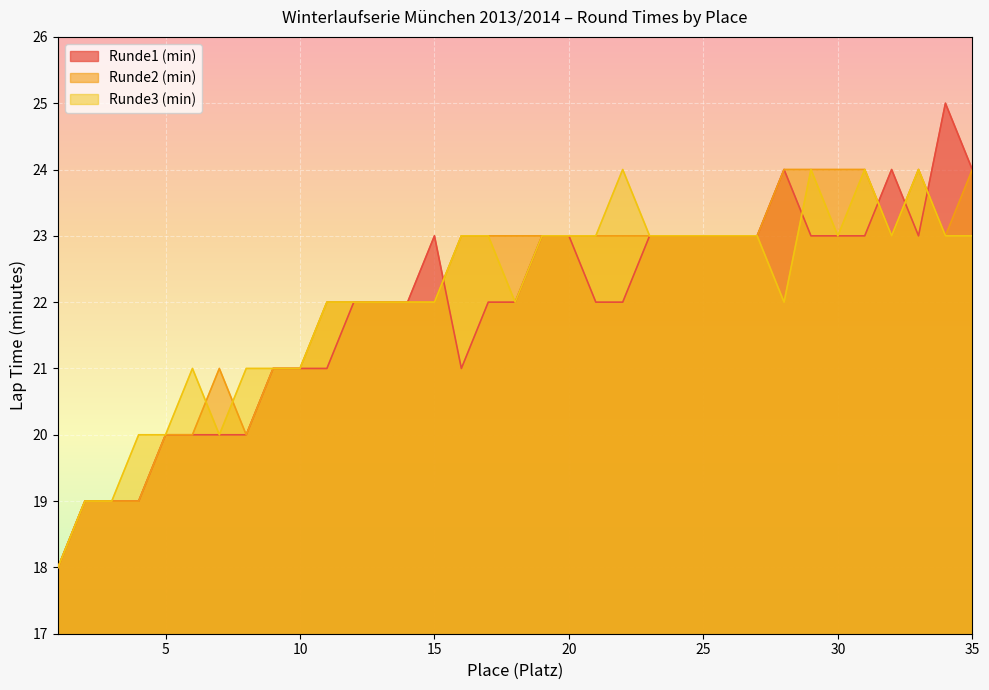

In Runde3 (min), how many points are lower than both neighbors (excluding endpoints)?

5